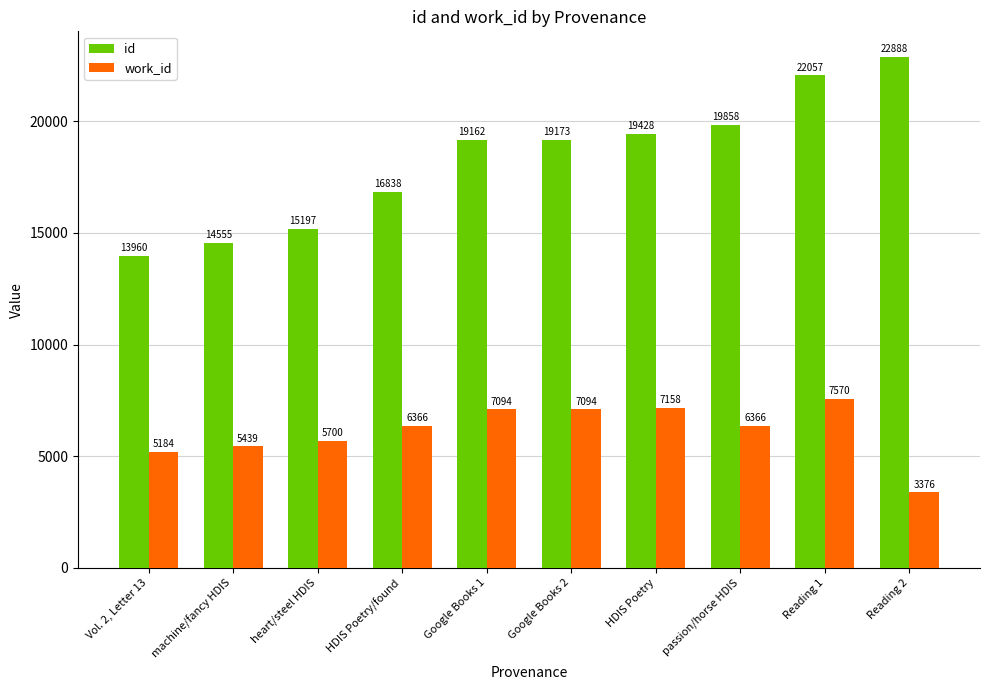

List the labels in order of id value, smallest first.

Vol. 2, Letter 13, machine/fancy HDIS, heart/steel HDIS, HDIS Poetry/found, Google Books 1, Google Books 2, HDIS Poetry, passion/horse HDIS, Reading 1, Reading 2